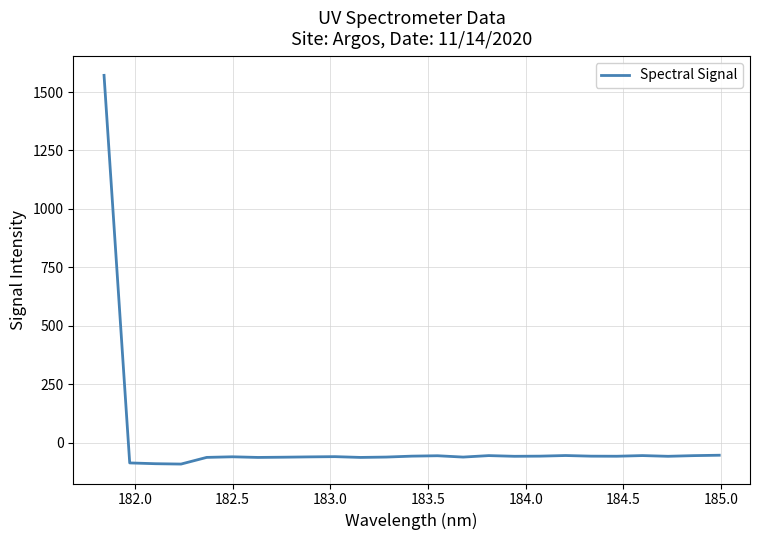

What is the minimum value shown in the chart?

-90.8